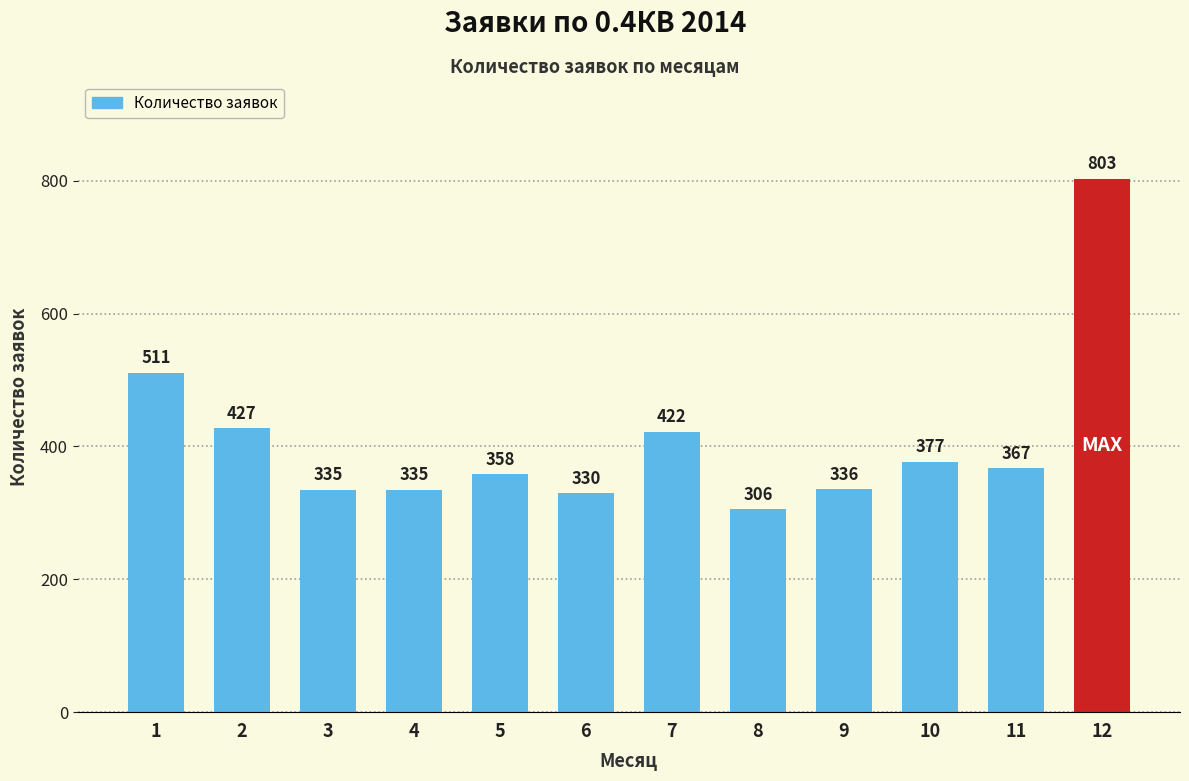

True or false: the data shows 306 at 8.

True